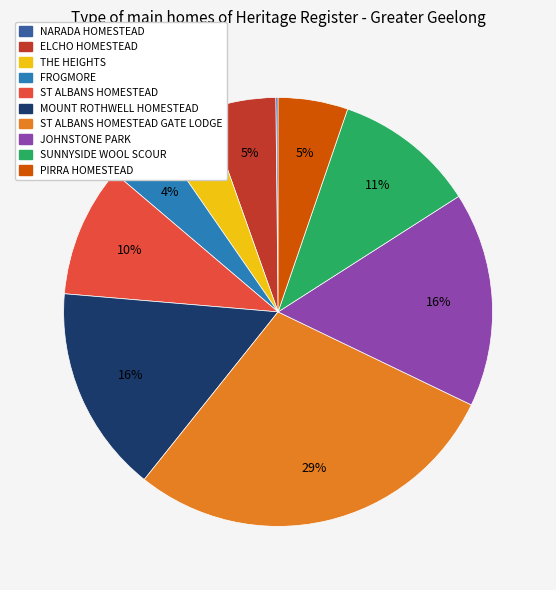

Is there any slice that represents more than half of the pie?

No